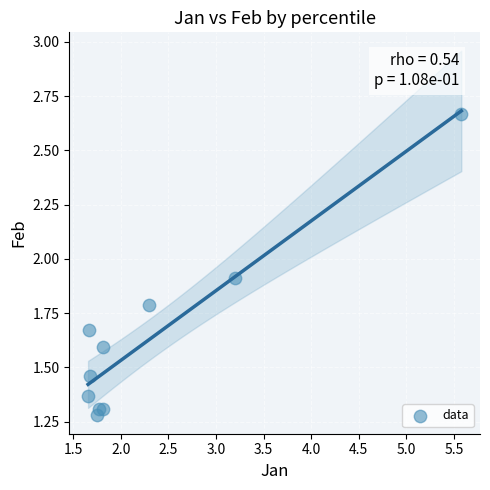

What is the range of X values (max minus min)?

3.9